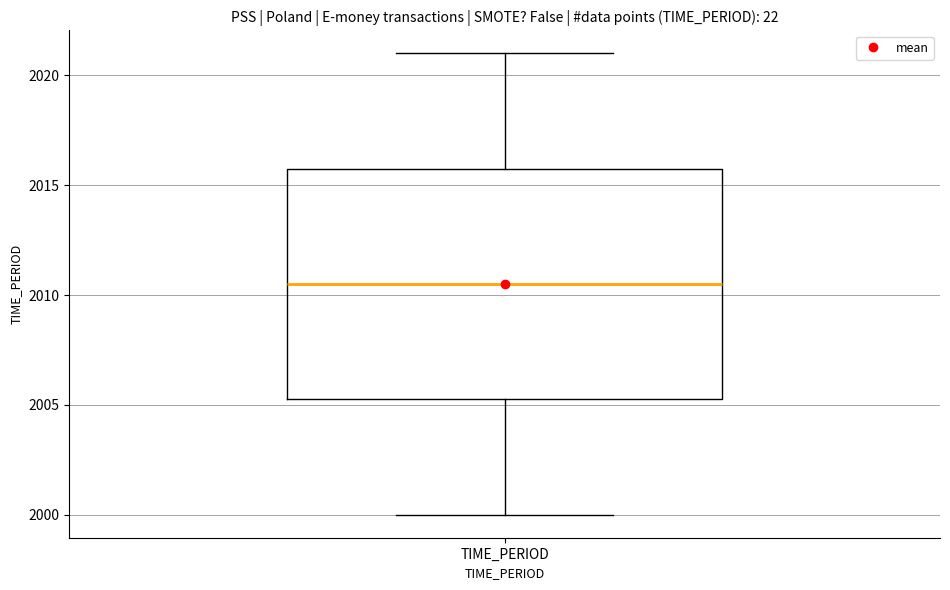

Transcribe this box plot: give where the median line is, the range the box spans, and where the two whiskers end, as read against the y-axis. The values are not printed on the chart, so give them approximately, as read against the axis.

median 2010.5, box 2005.5 to 2016.0, whiskers 2000.0 to 2021.0